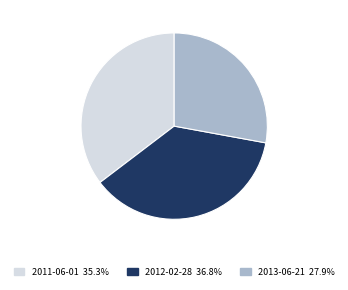

Do 2011-06-01 and 2013-06-21 together represent more than half of the pie?

Yes